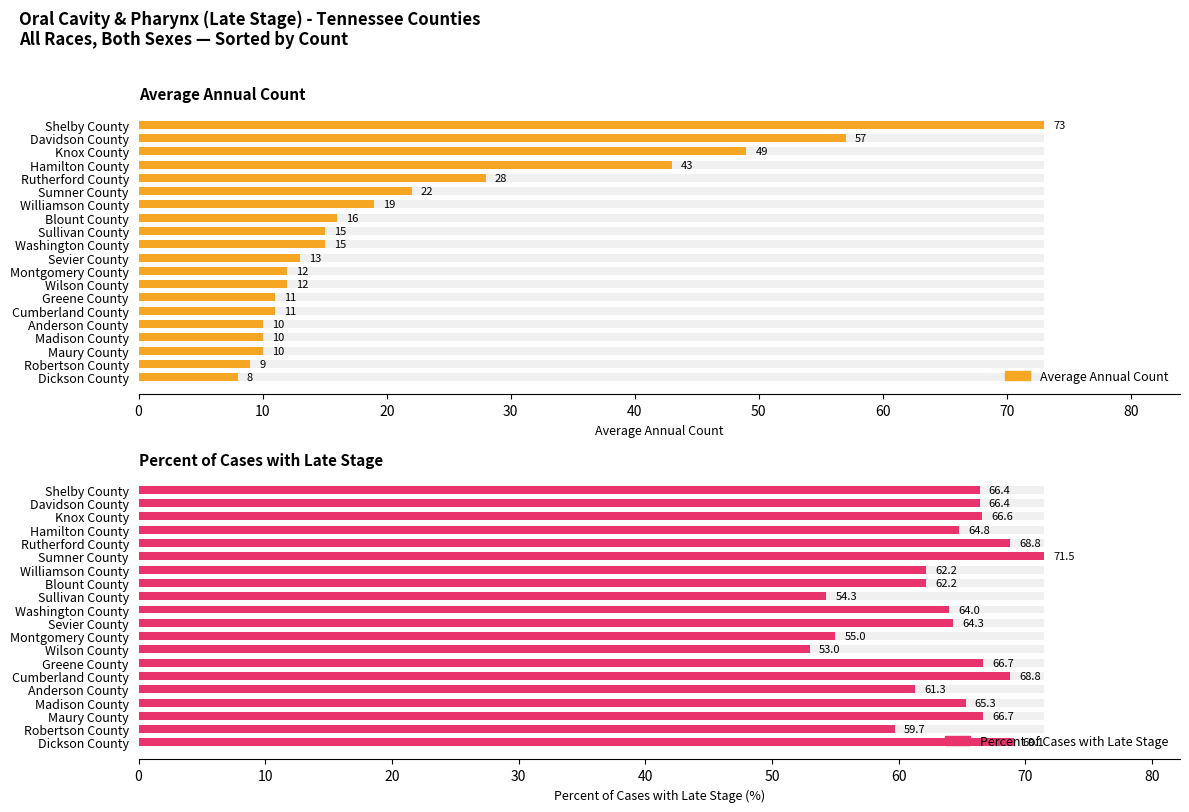

What is the minimum value for Average Annual Count?

8.0